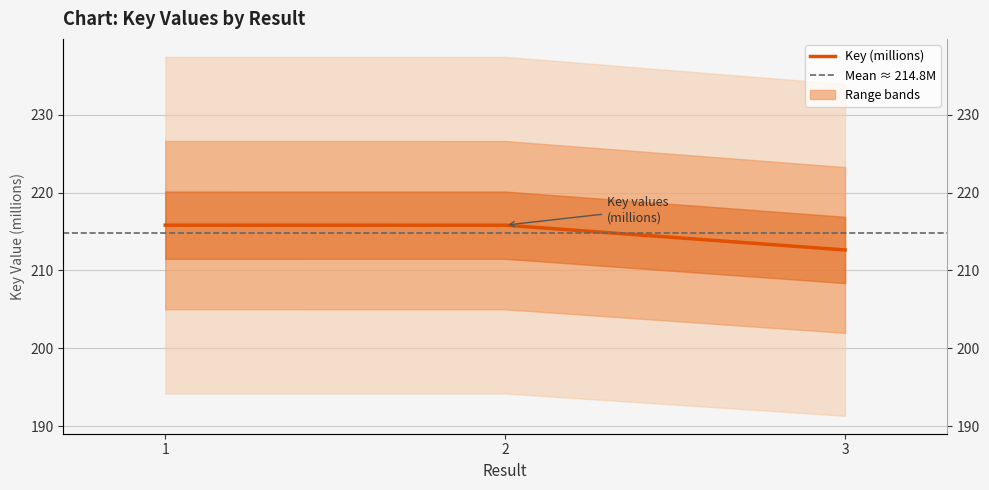

Reading left to right, extract all data points from this chart.

215.8	215.8	212.6